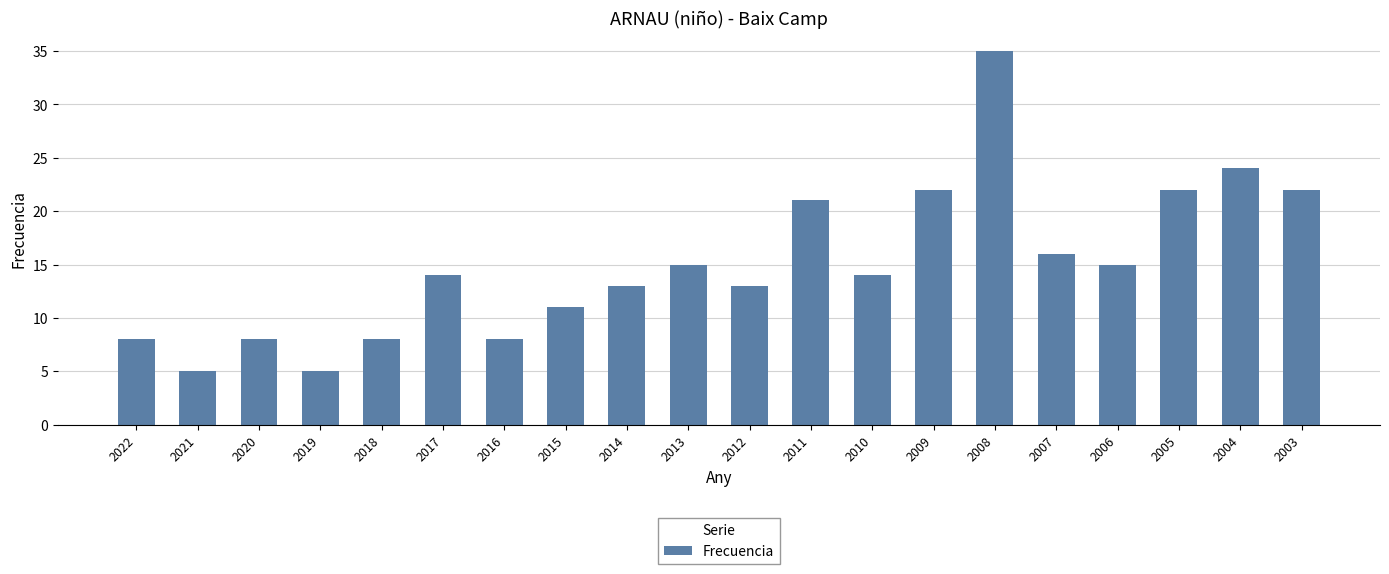

What is the difference between the second highest and minimum values?

19